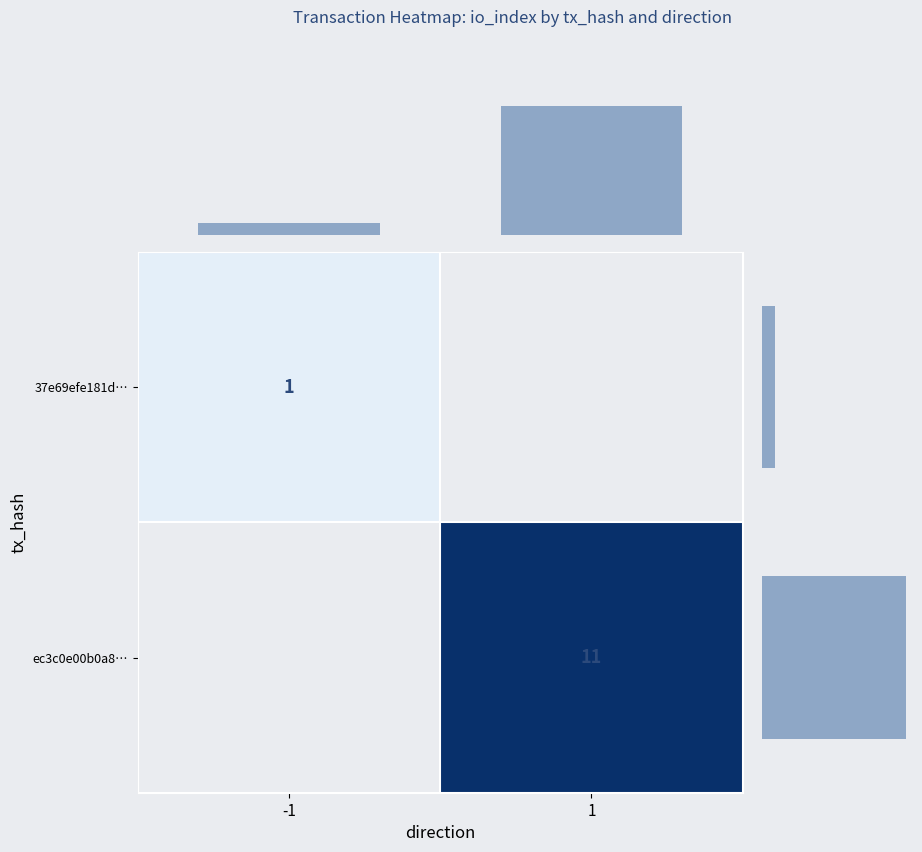

Which has a higher value, -1 or 1?

1